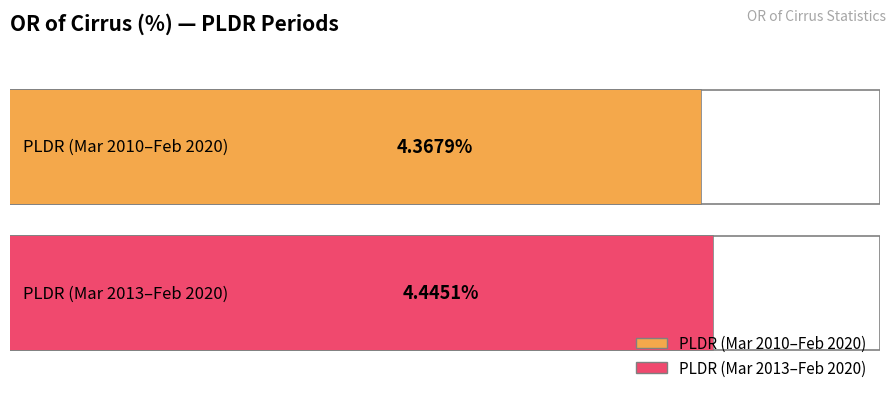

What value does the data have at PLDR (Mar 2010–Feb 2020)?

4.4